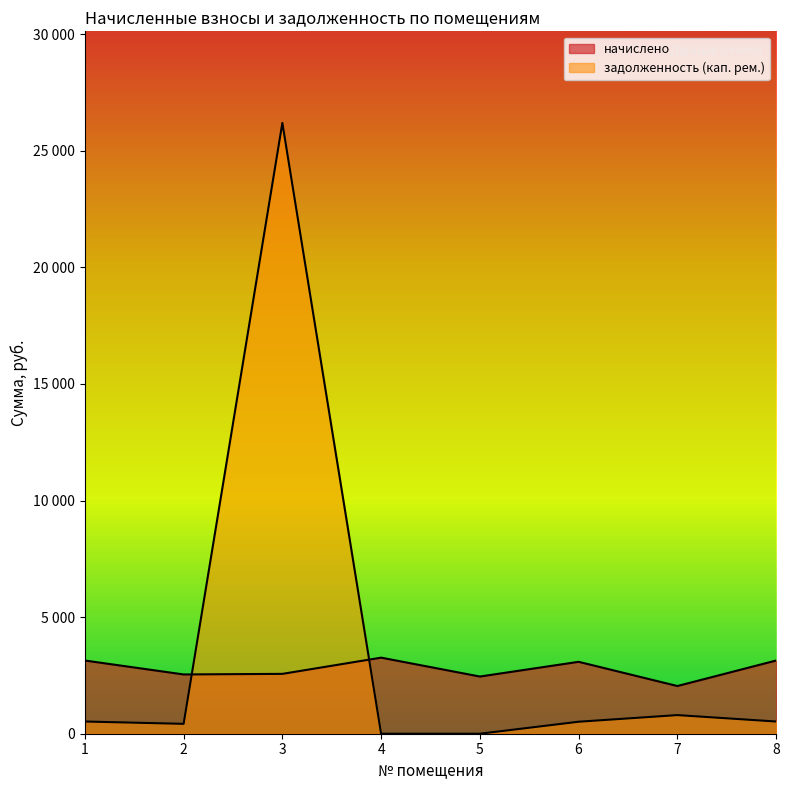

At which category does the chart reach its peak across all series?

3